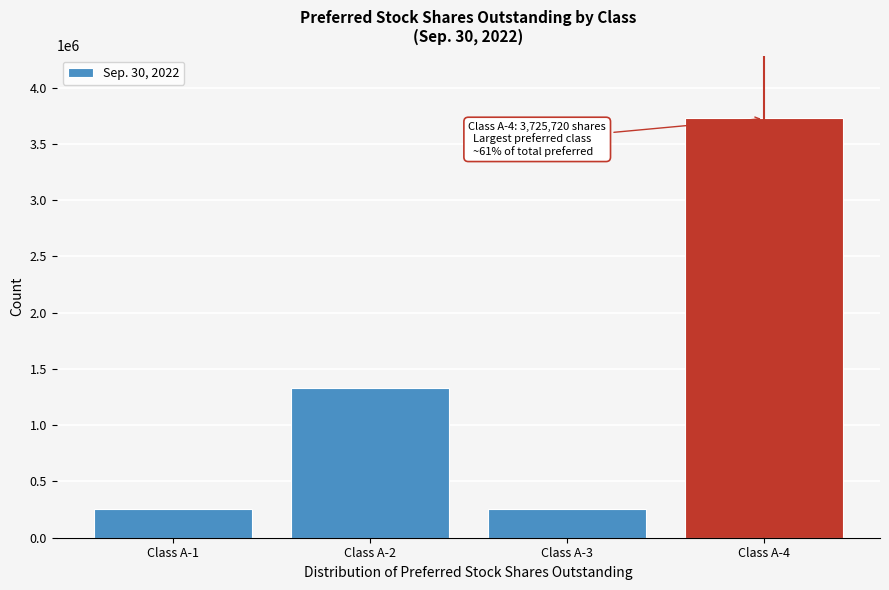

At which label is the value closest to 1991210?

Class A-2